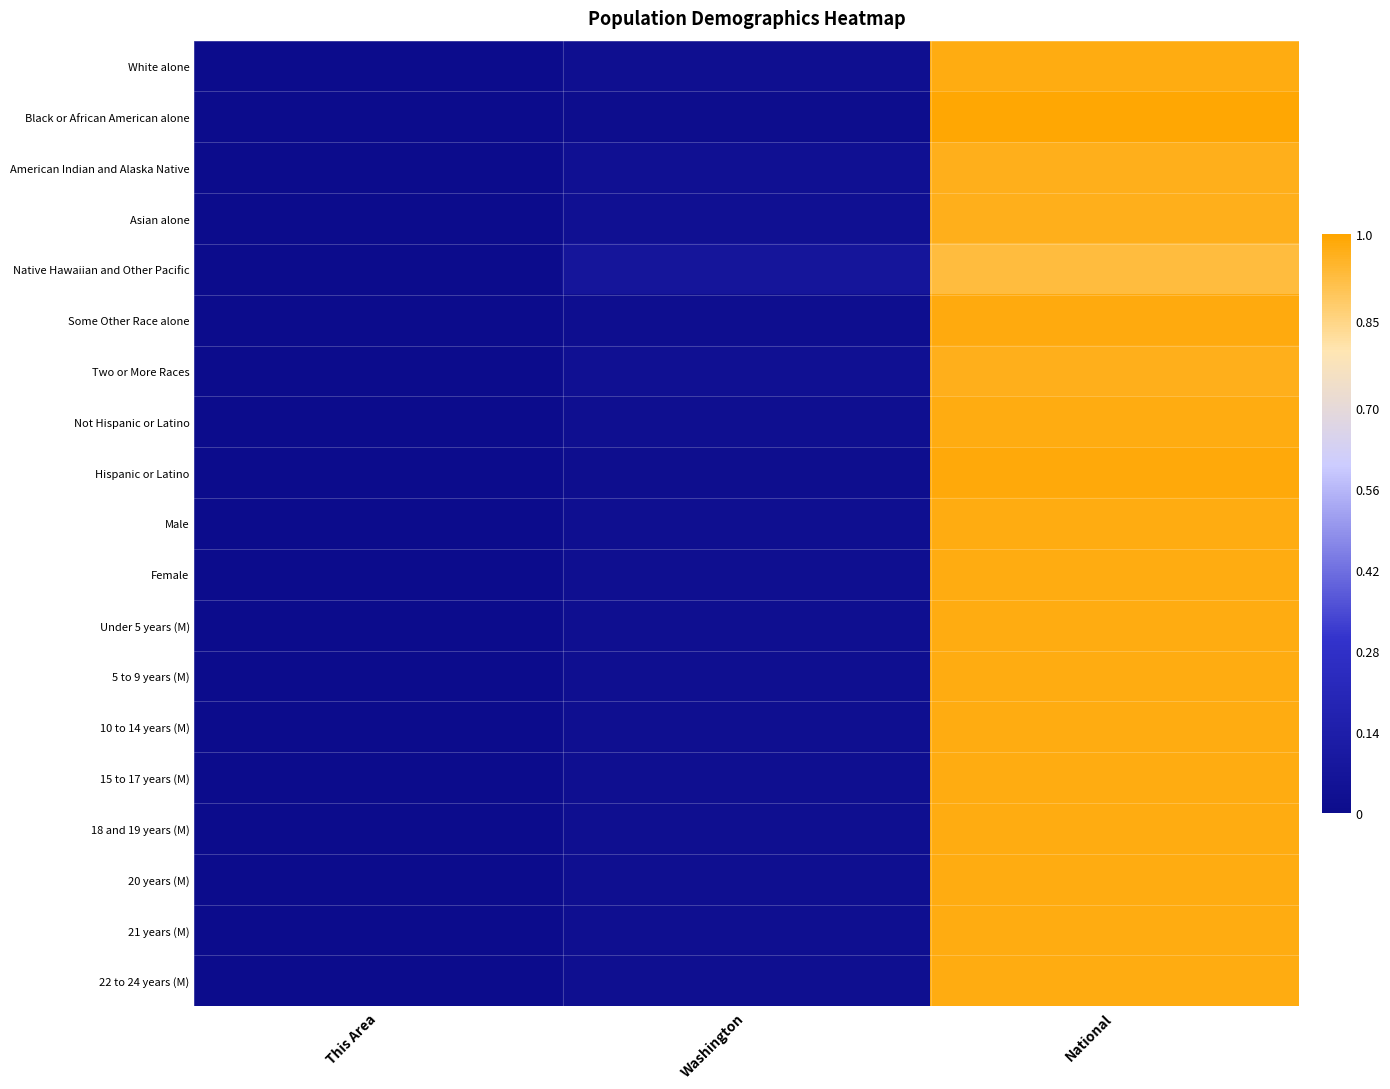

Which series changed the most between This Area and National?

Black or African American alone